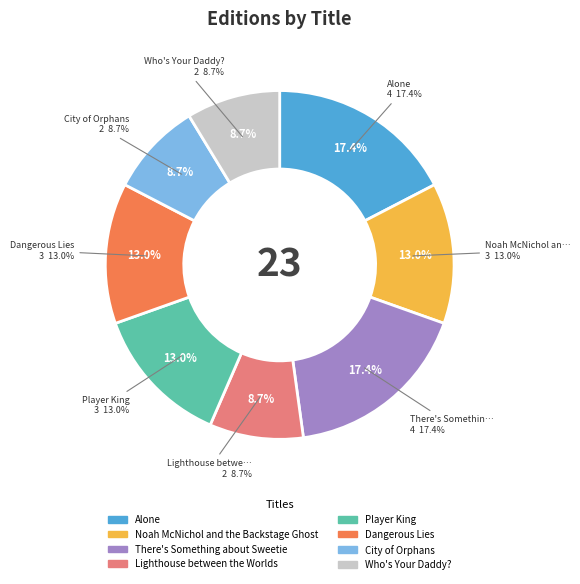

What is the change in value from Dangerous Lies to Who's Your Daddy??

-1